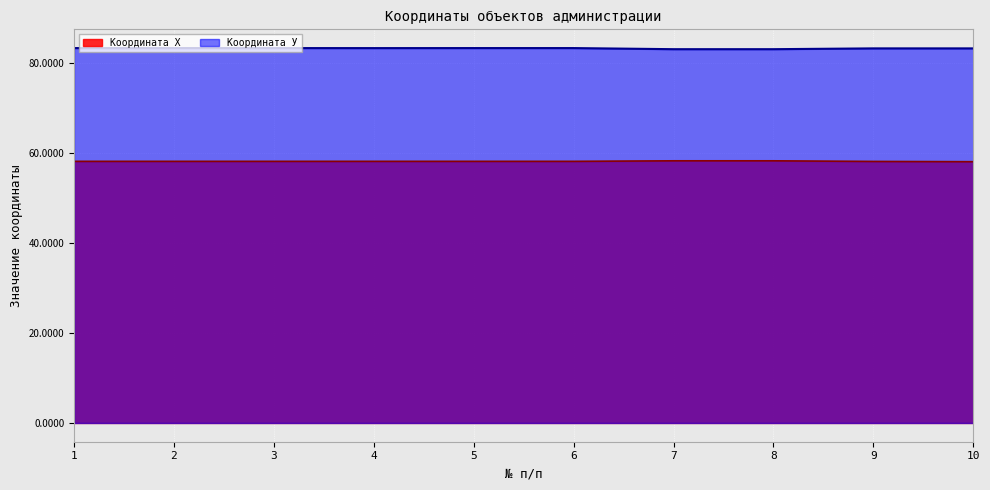

Does the chart display data point markers on the line(s)?

No